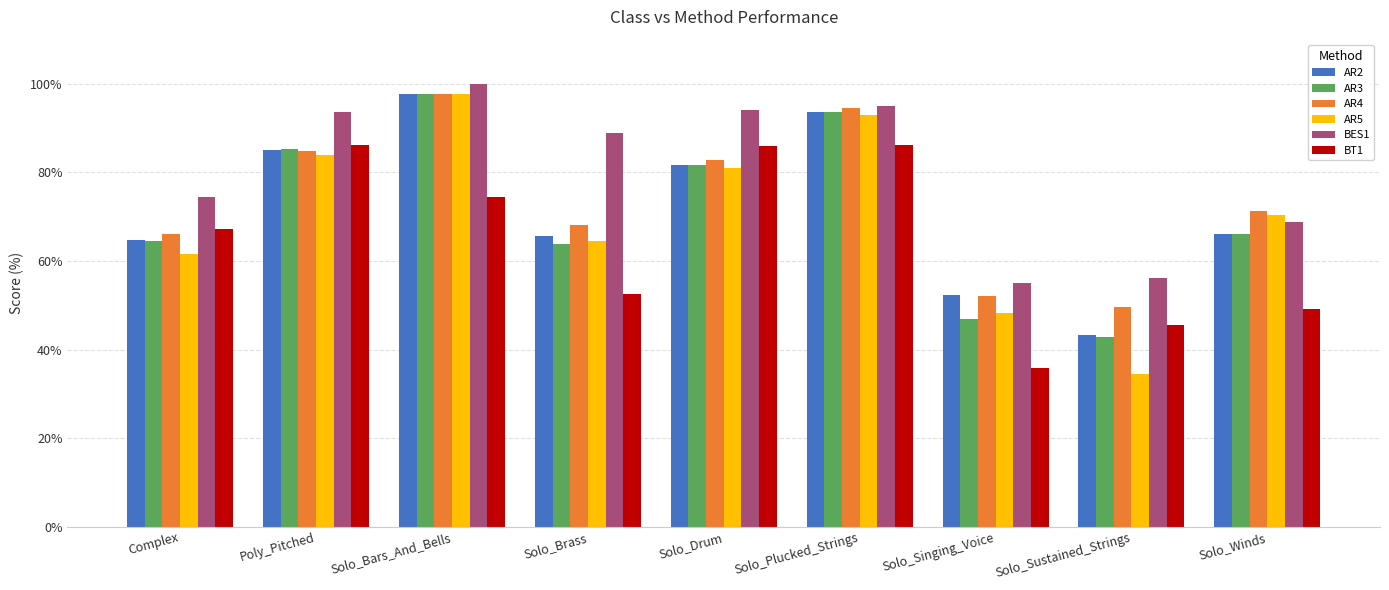

What is the difference between the highest and lowest values at Complex?

12.9